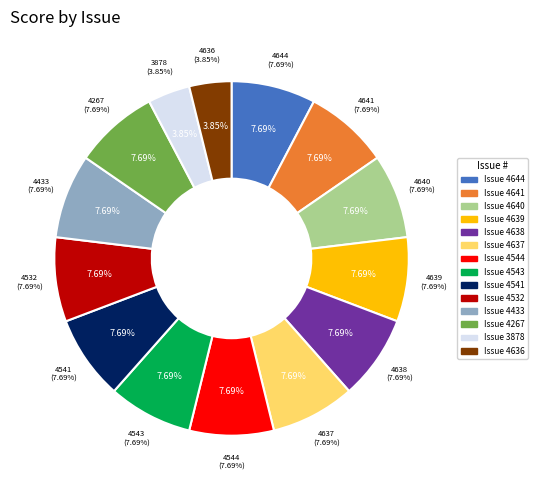

Does 4642 represent more than half of the total?

No